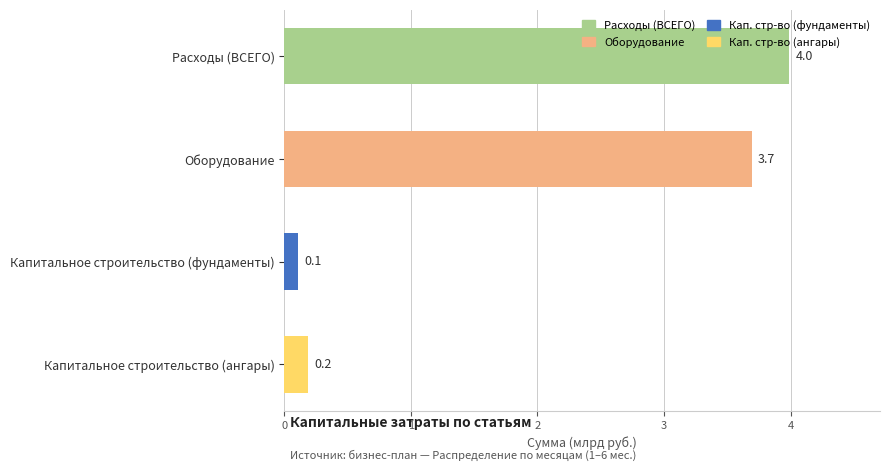

The value at Оборудование is 3.7. True or false?

True